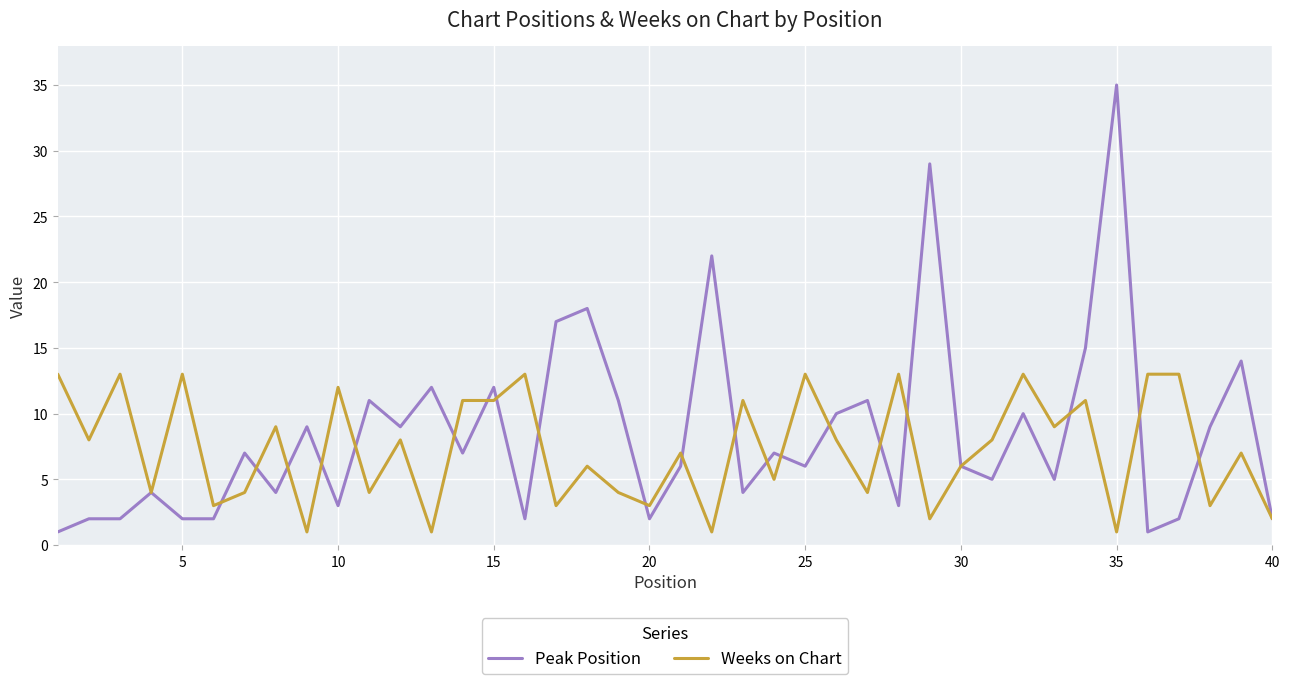

List the series in order of their peak value, lowest first.

Weeks on Chart, Peak Position